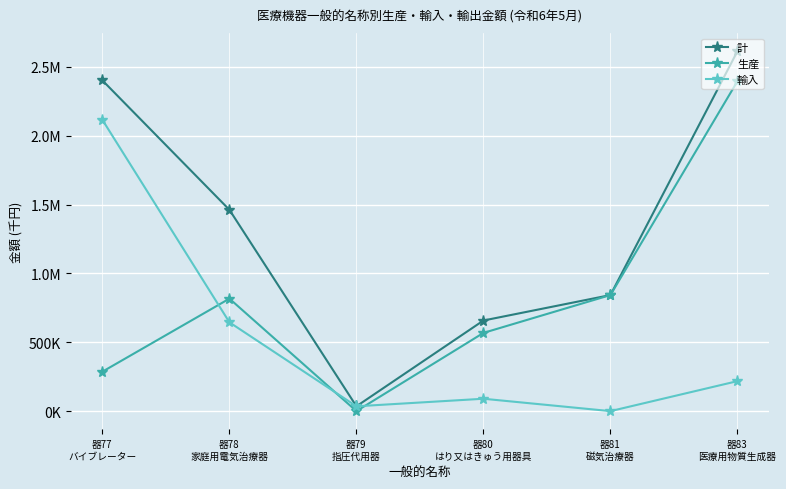

What are all the series names shown in the legend?

計, 生産, 輸入